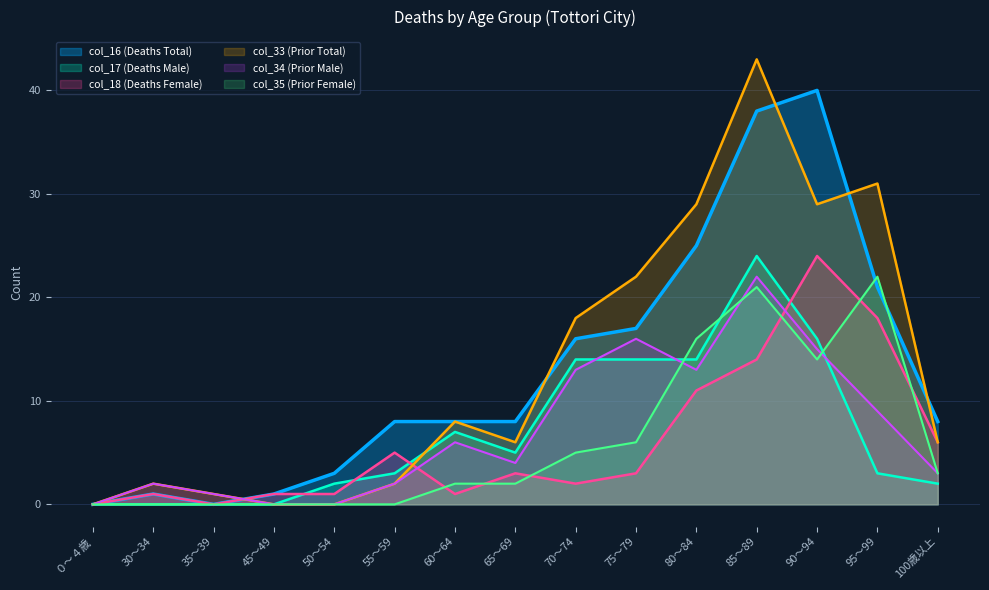

What is the sum of the col_16 (Deaths Total) values at 35～39 and 30～34?

1